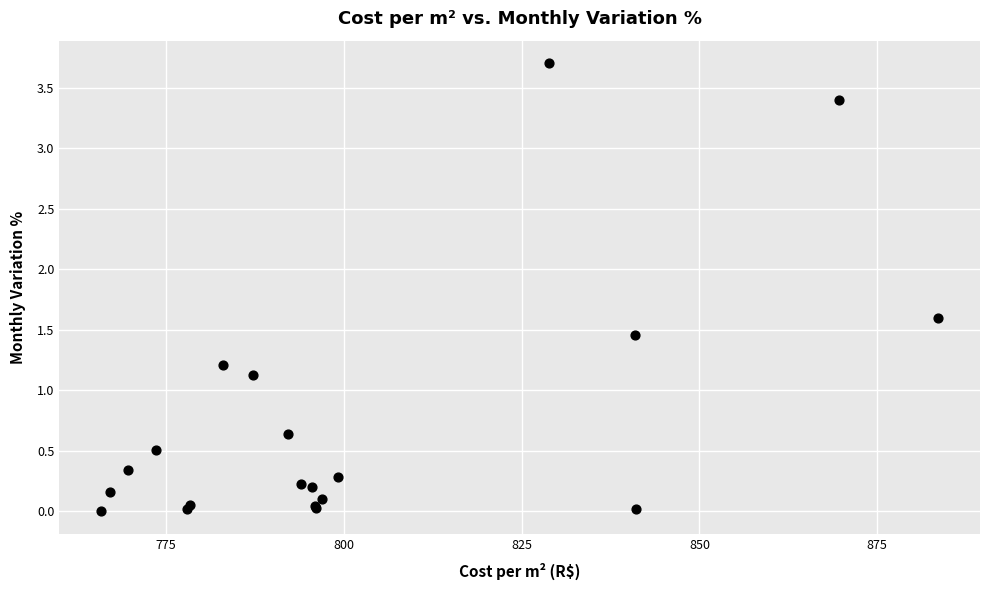

What Y value in the scatter plot is closest to 1?

1.1